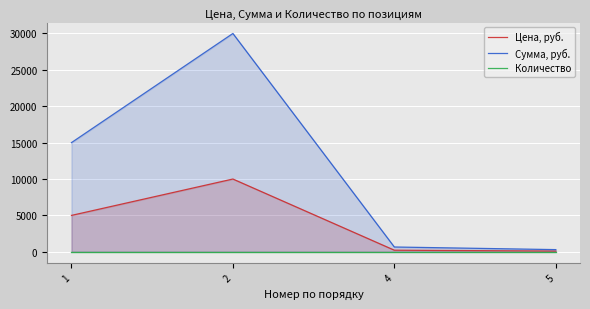

Which has a higher value, 4 or 1?

1